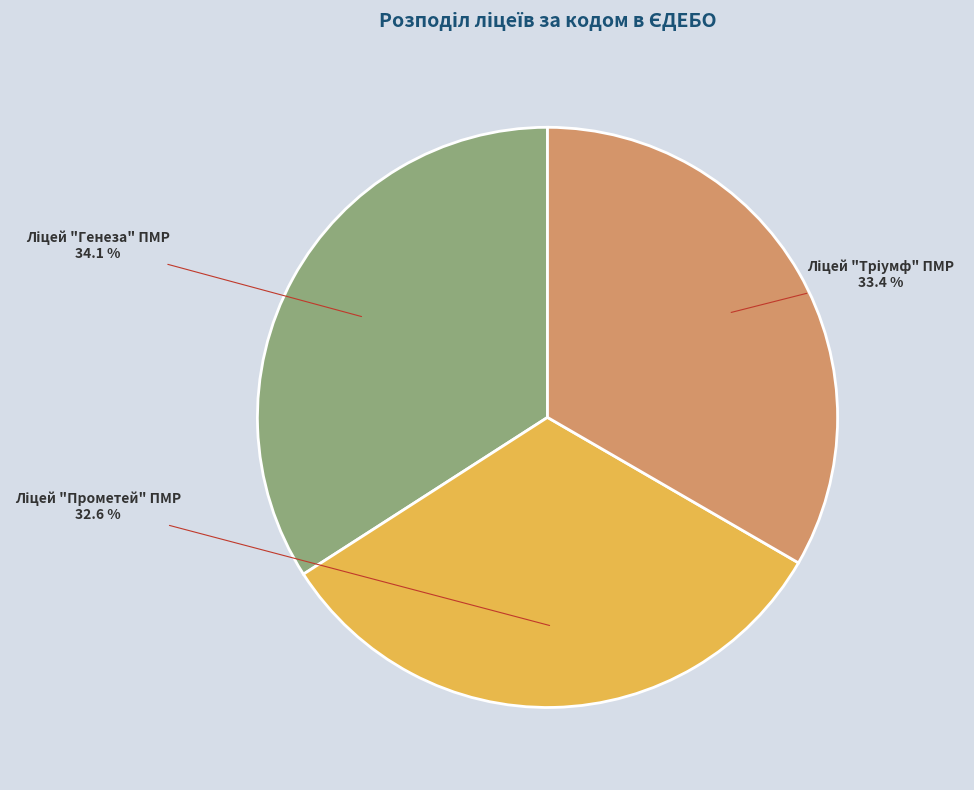

Is there a majority slice in this chart?

No